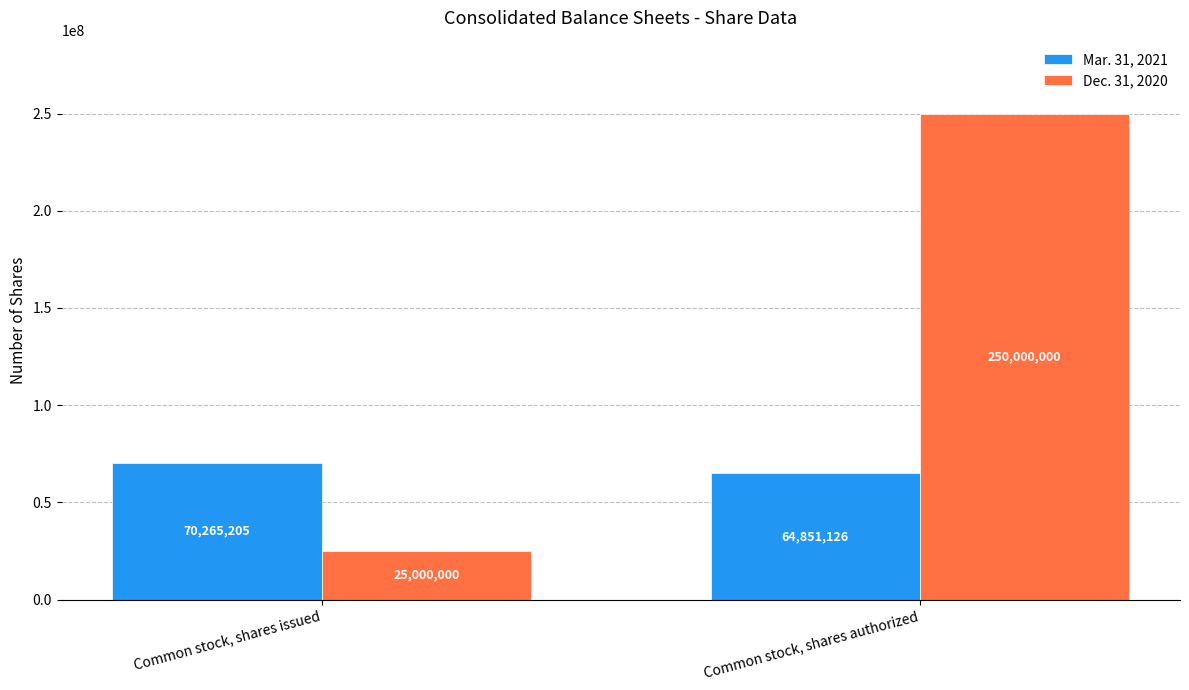

What is the difference between the Mar. 31, 2021 values at Common stock, shares issued and Common stock, shares authorized?

5414079